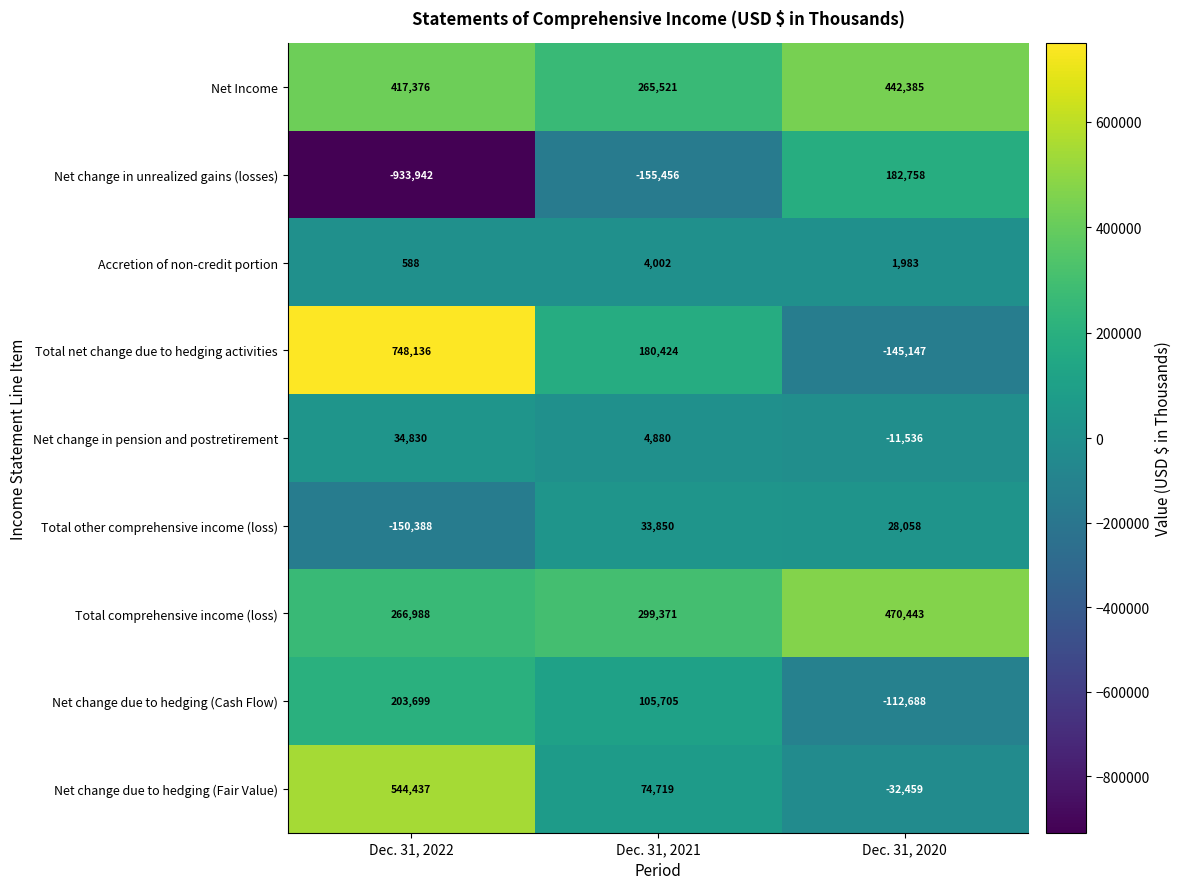

What is the difference between the Net change due to hedging (Fair Value) values at Dec. 31, 2021 and Dec. 31, 2020?

107178